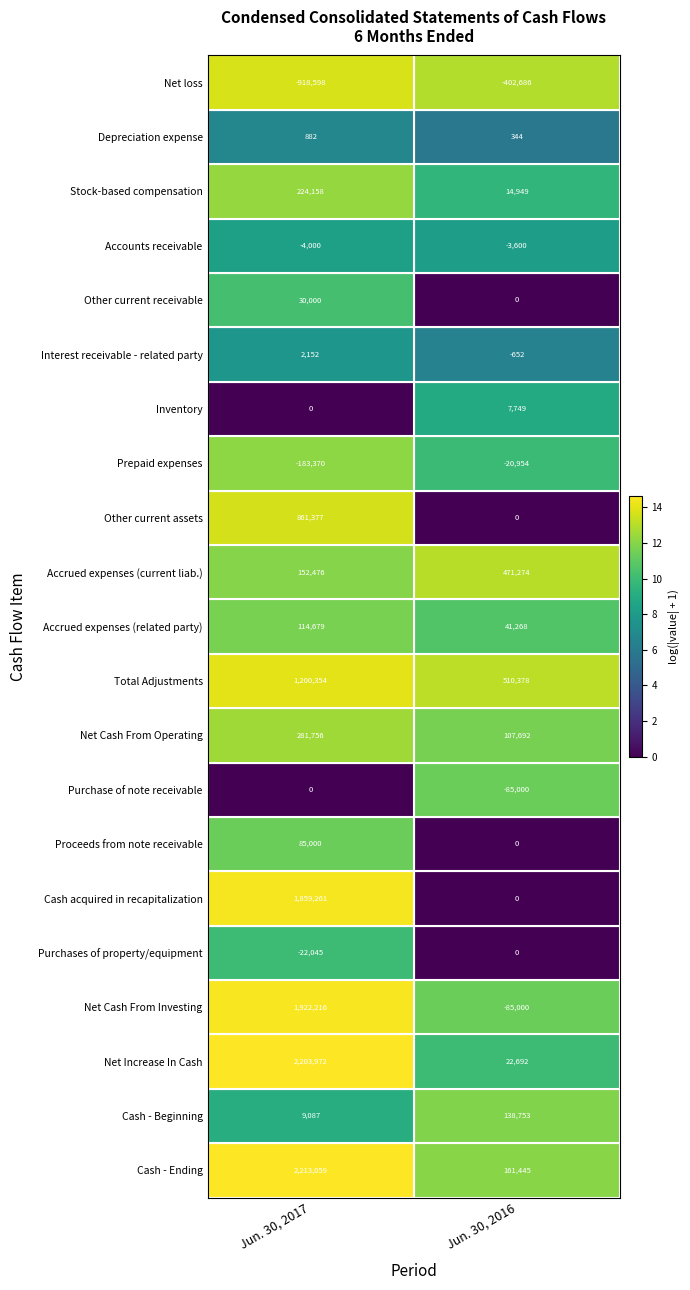

Between Jun. 30, 2017 and Jun. 30, 2016, which series saw the biggest shift?

Net Increase In Cash